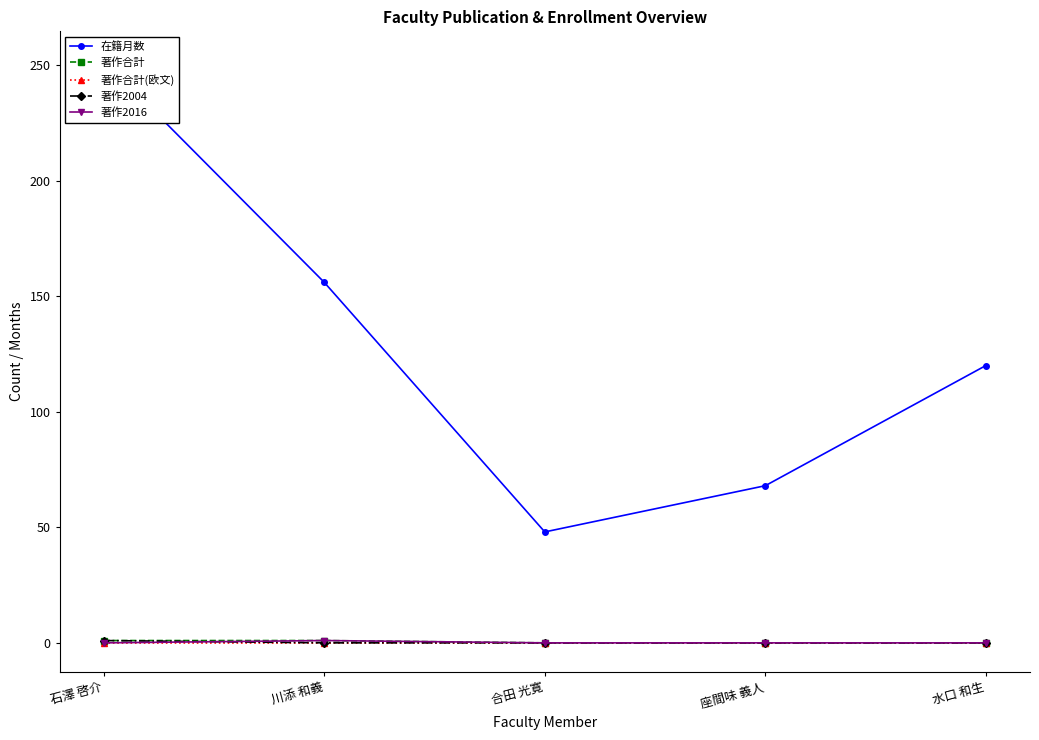

Which series changed the most between 石澤 啓介 and 座間味 義人?

在籍月数